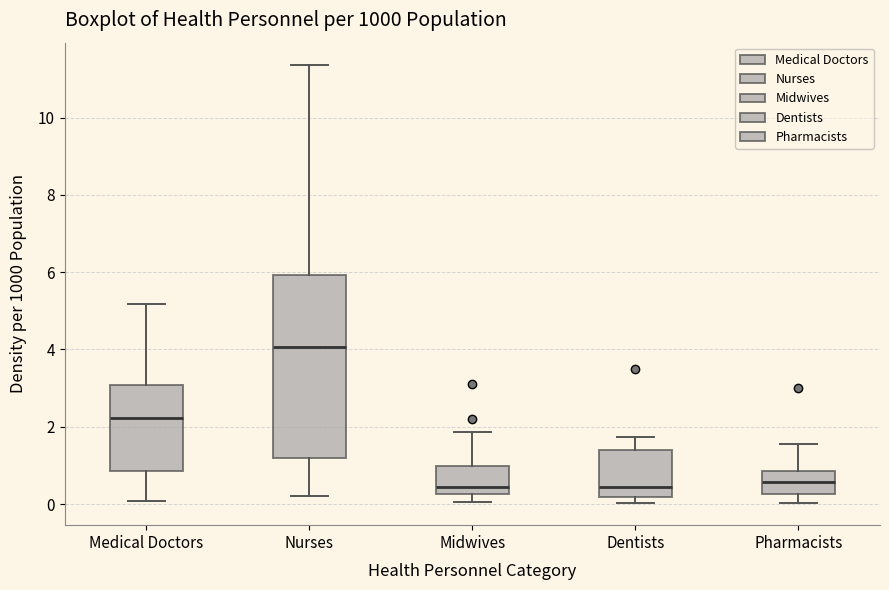

Which box is the tallest, from its lower edge to its upper edge?

Nurses